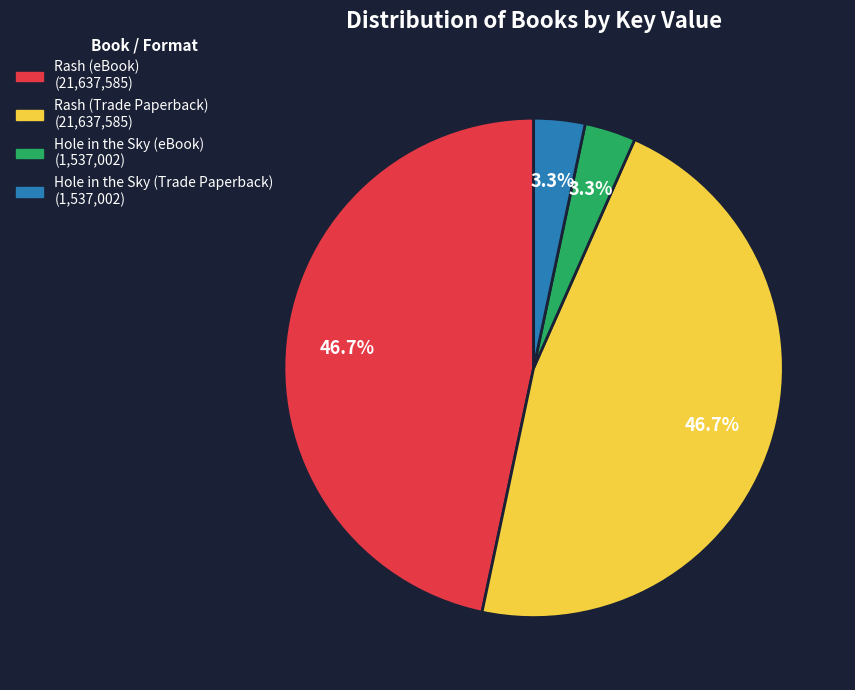

True or false: Rash (eBook) accounts for 34% of the total.

False